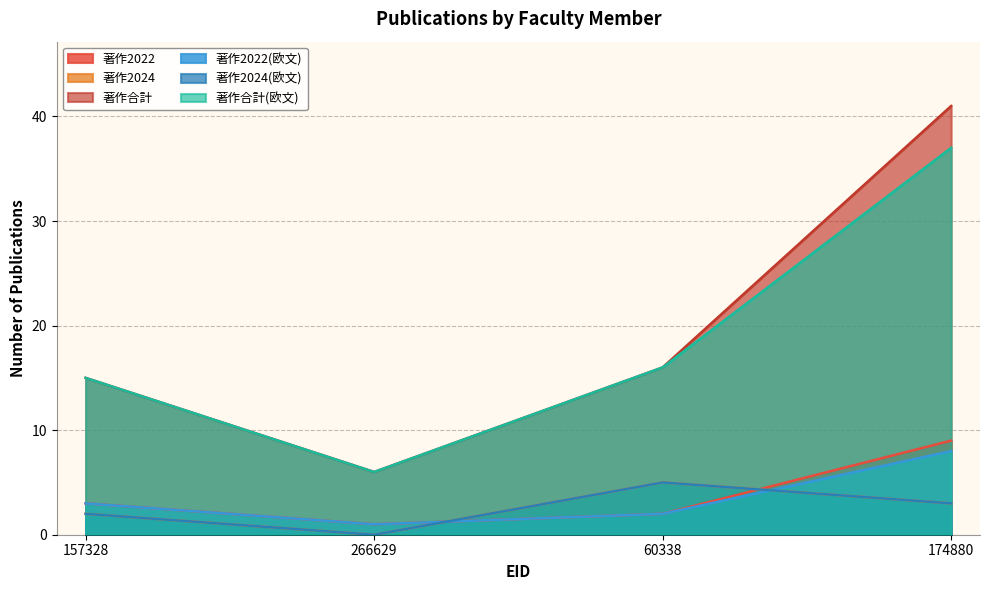

What is the value of the 著作2024 point at the 4th from the left?

3